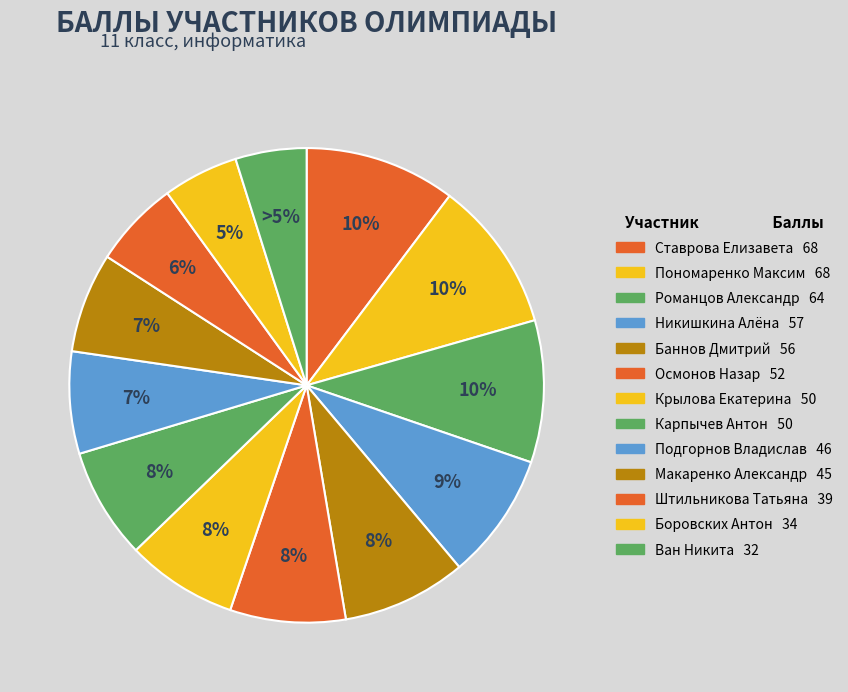

Between Ставрова Елизавета and Ван Никита, which is larger?

Ставрова Елизавета